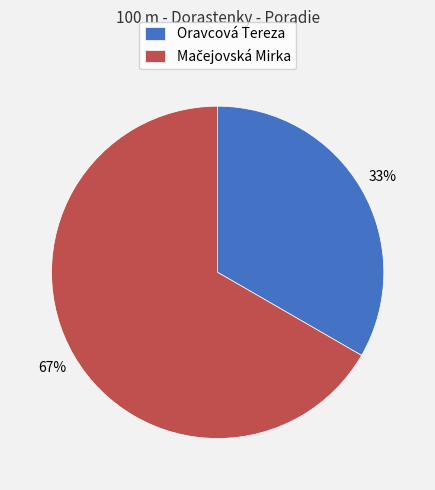

To the nearest percent, what percentage of the pie is Oravcová Tereza?

33%